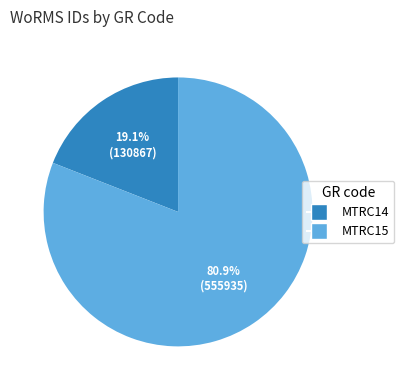

Is it true that MTRC14 is 32% of the pie?

False